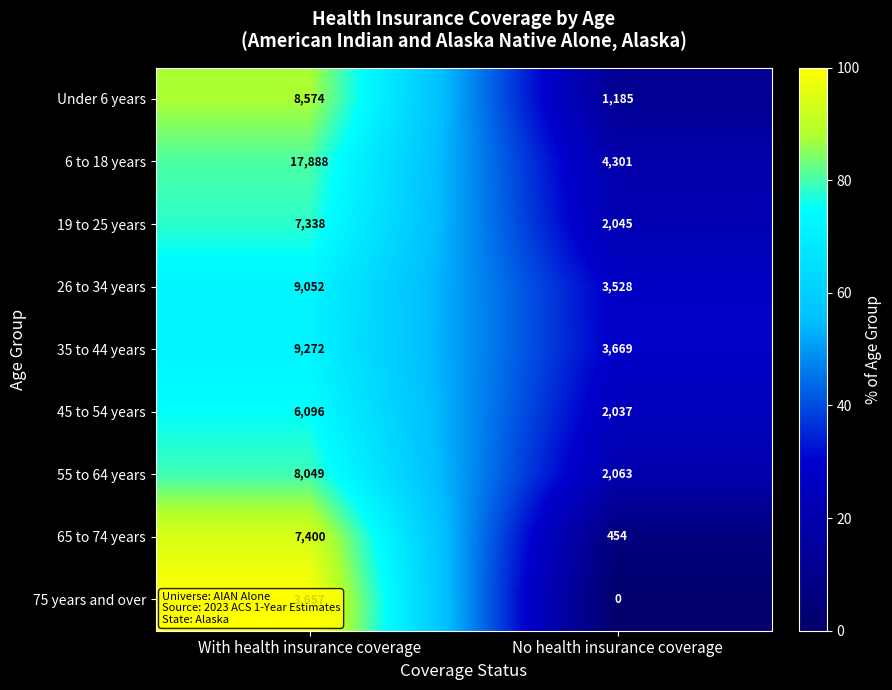

At which label does 35 to 44 years reach its peak?

With health insurance coverage